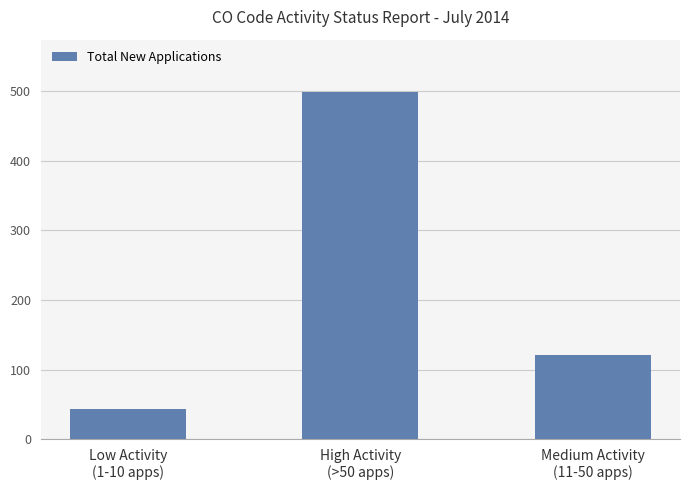

What is the value of the 3rd bar from the left?

121